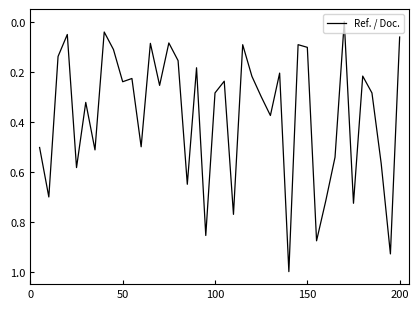

What is the difference between the maximum and minimum values?

1.0